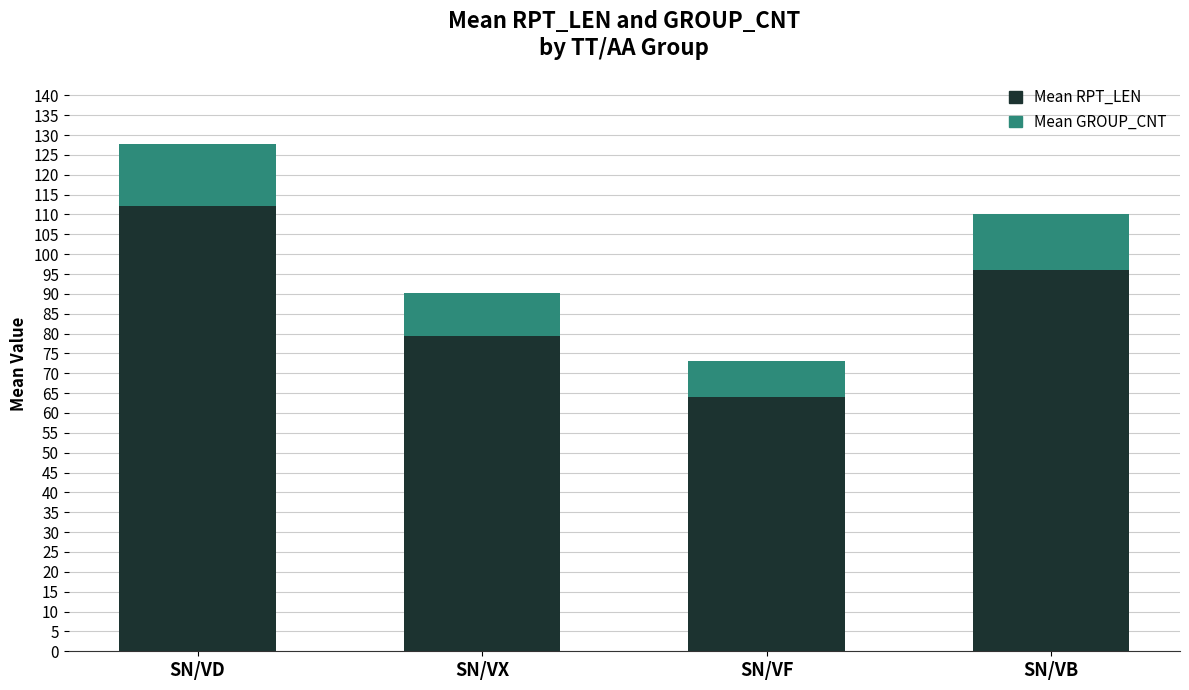

What is the minimum value for Mean RPT_LEN?

64.0